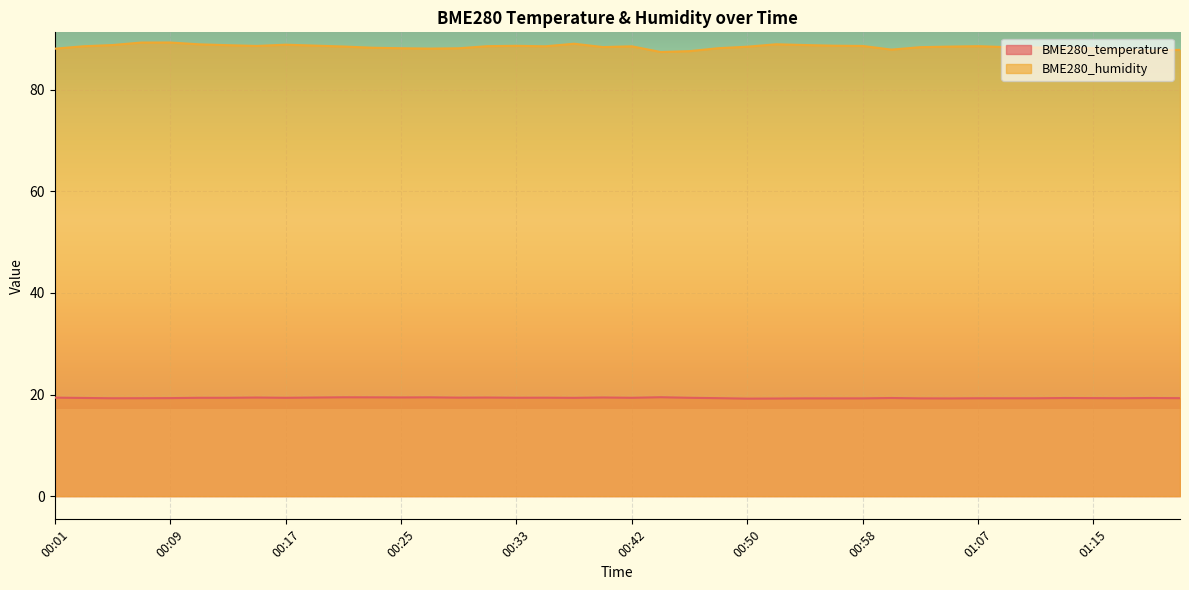

Rank the series at 01:22 from highest to lowest value.

BME280_humidity, BME280_temperature